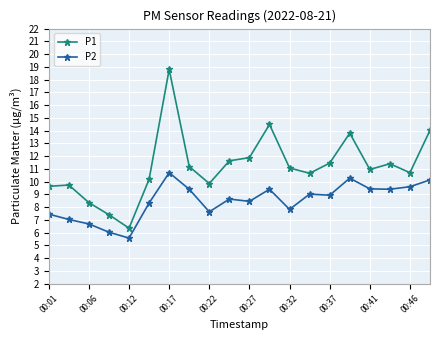

What is the value of the P1 point at the 1st from the left?

9.6